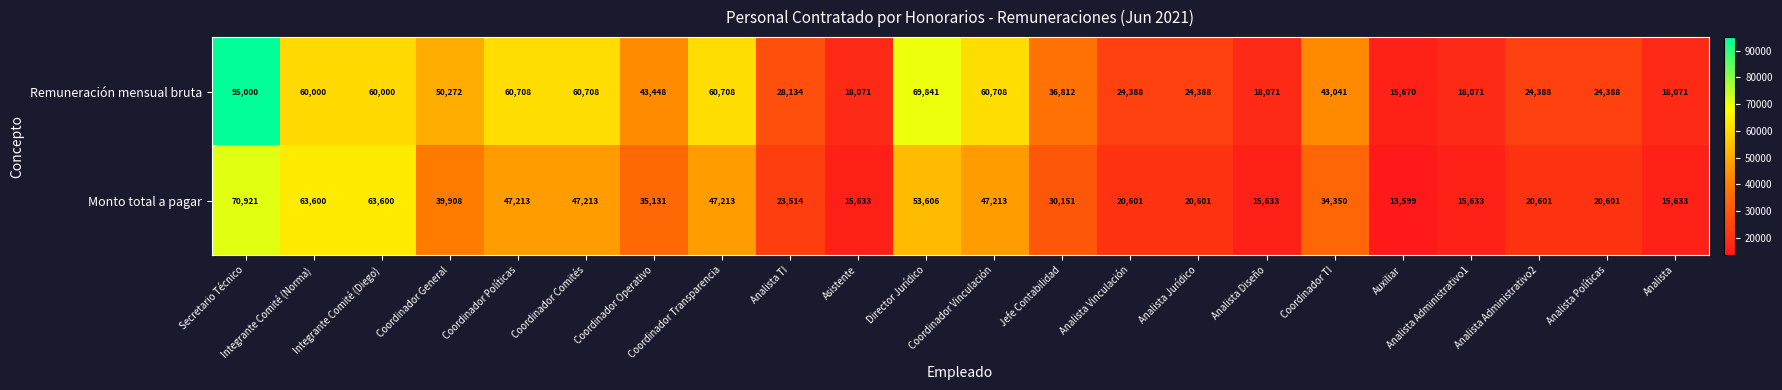

What is the sum of the Monto total a pagar values at Secretario Técnico and Analista Jurídico?

91522